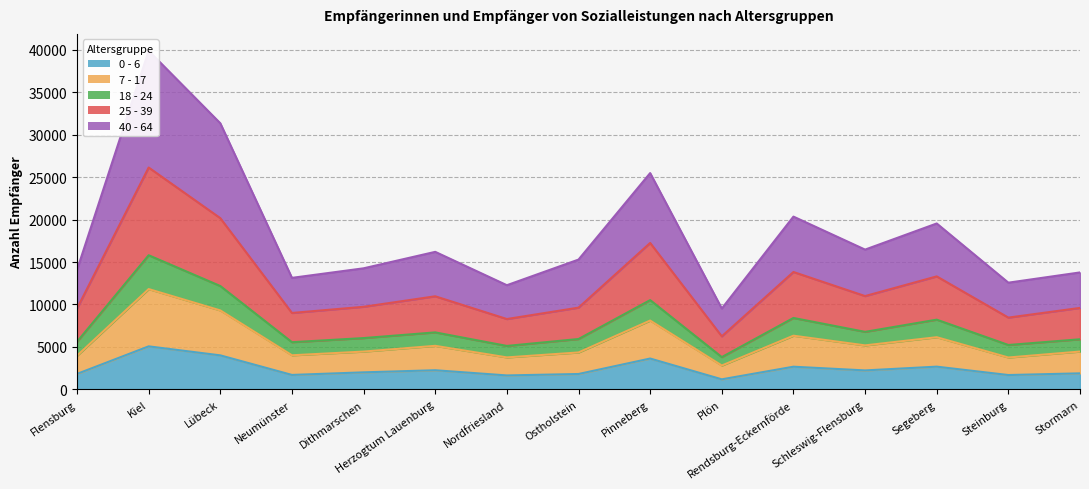

Is the value of 25 - 39 at Pinneberg greater than the value of 0 - 6 at Schleswig-Flensburg?

Yes